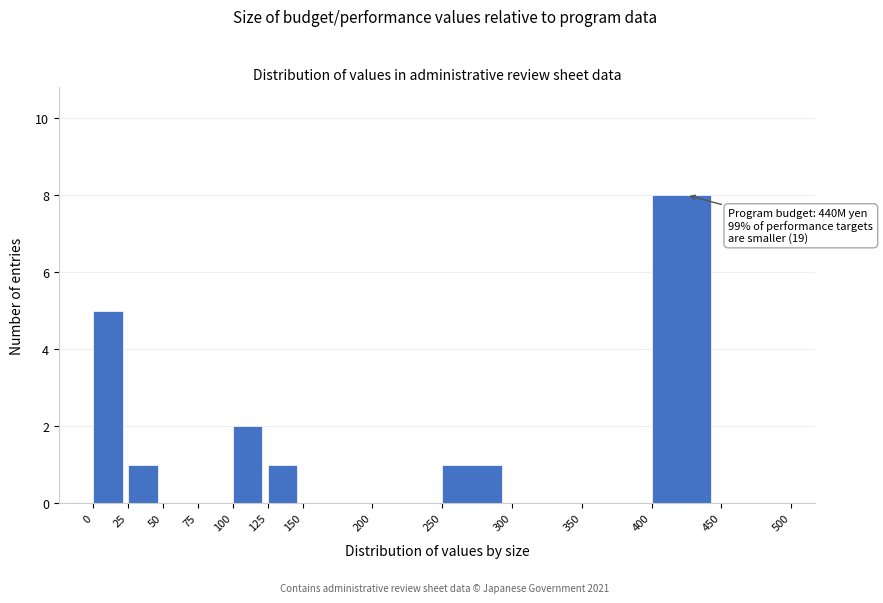

Over which range of the x-axis is the bar tallest?

400 to 450